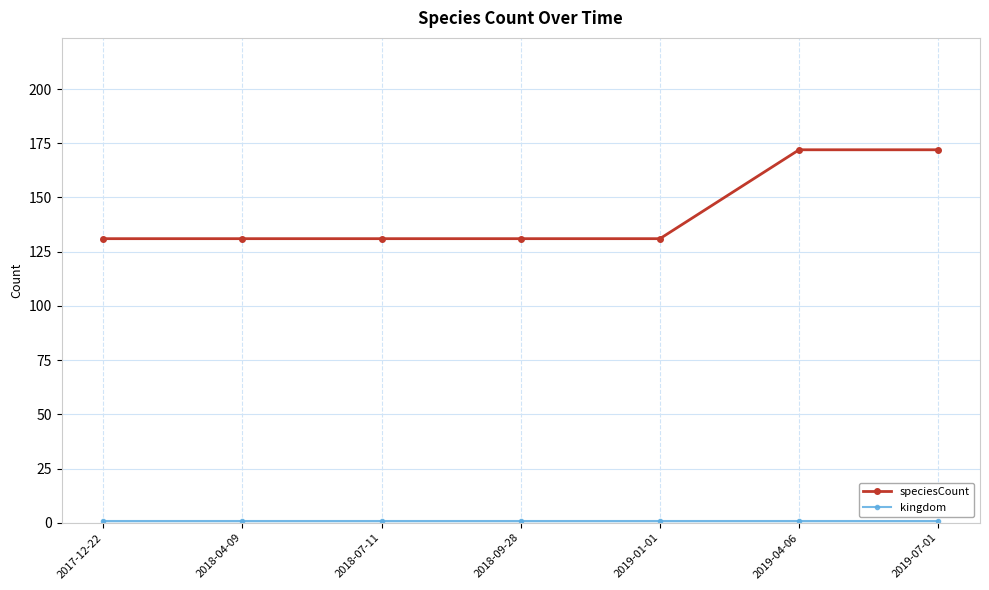

What is the sum of all speciesCount values?

999